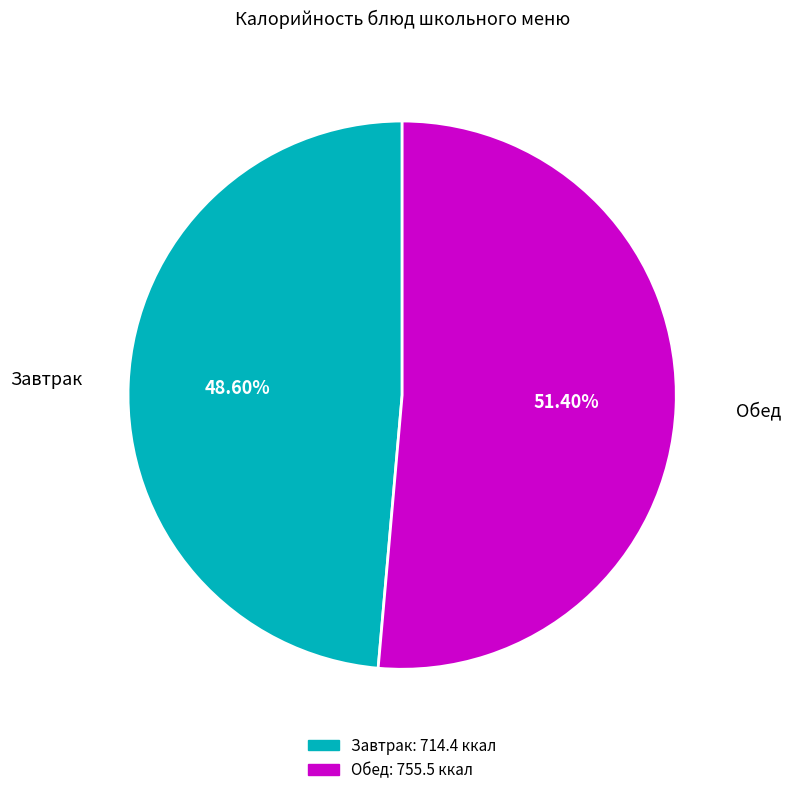

Is there any slice that represents more than half of the pie?

Yes